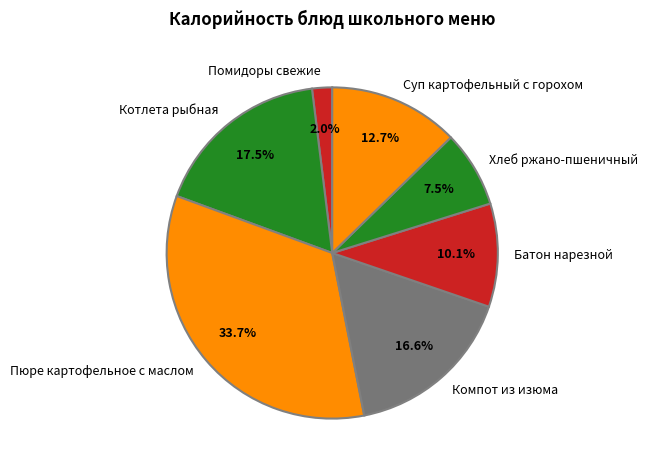

How many slices are in this pie chart?

7